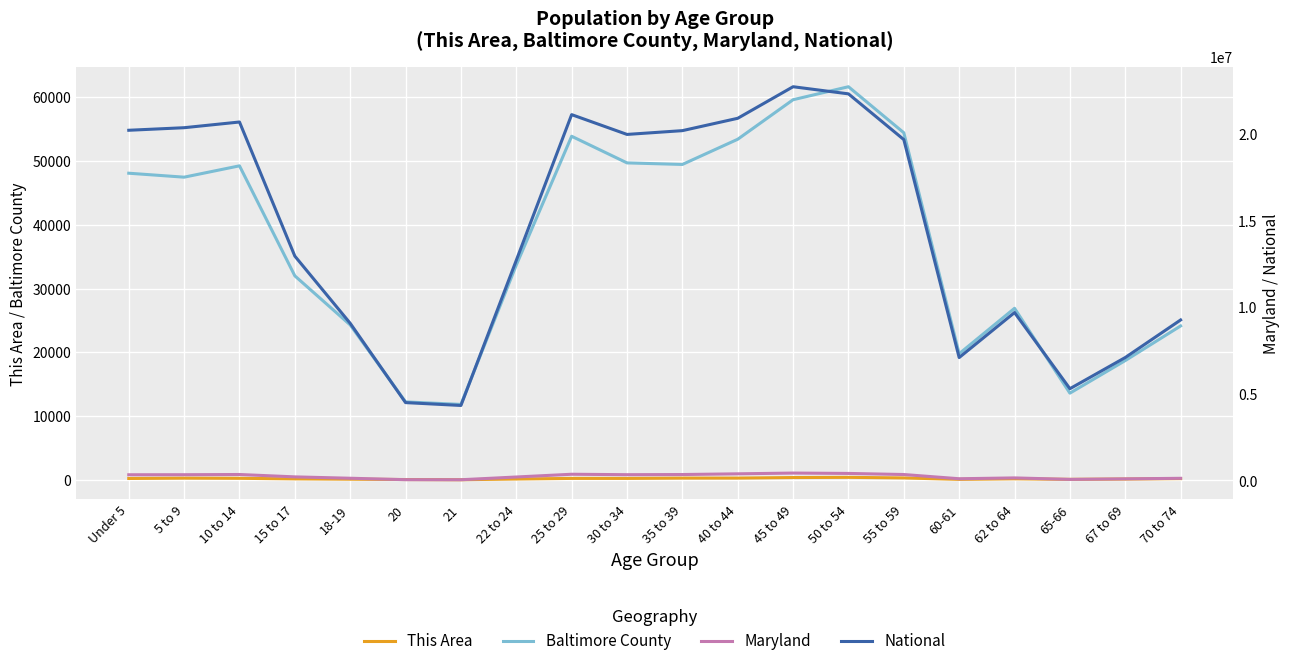

What is the value of the This Area point at the 11th from the left?

299